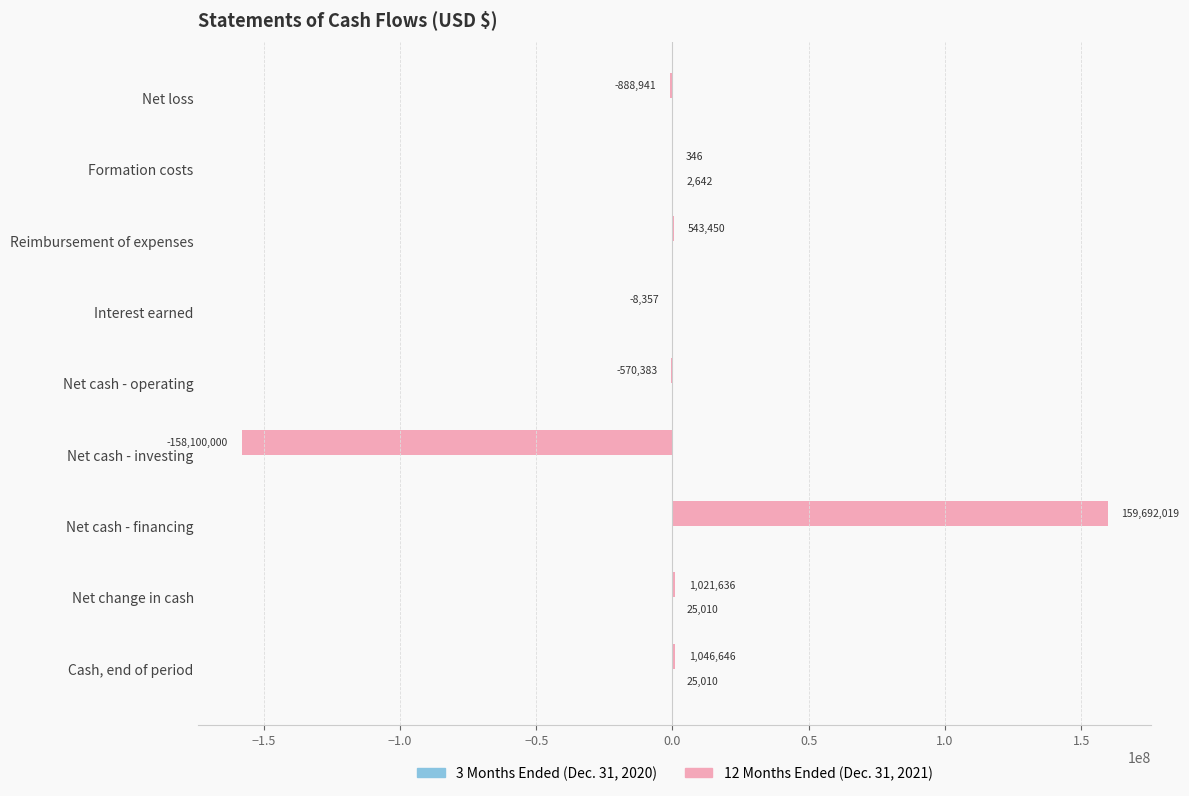

What is the average value of the 12 Months Ended (Dec. 31, 2021) series?

304046